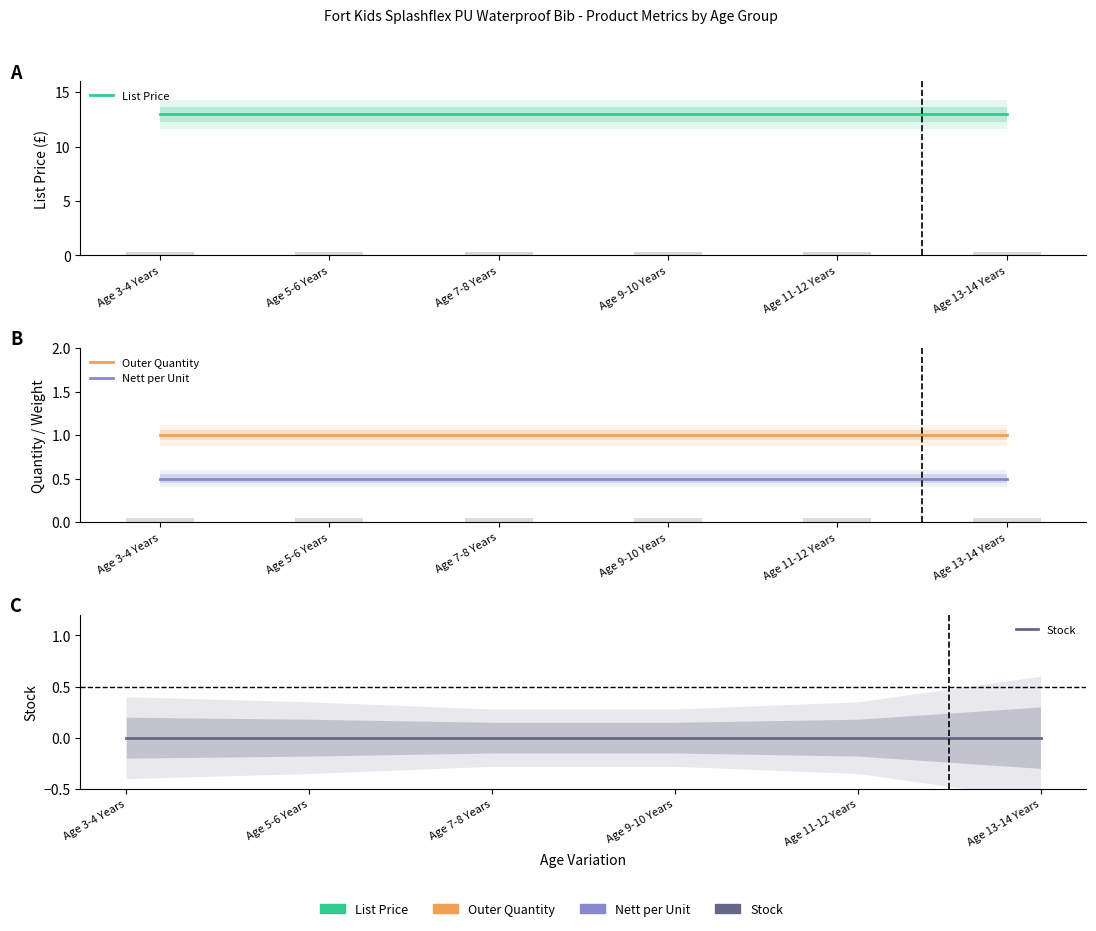

True or false: Outer Quantity has a value of 1.0 at Age 11-12 Years.

True